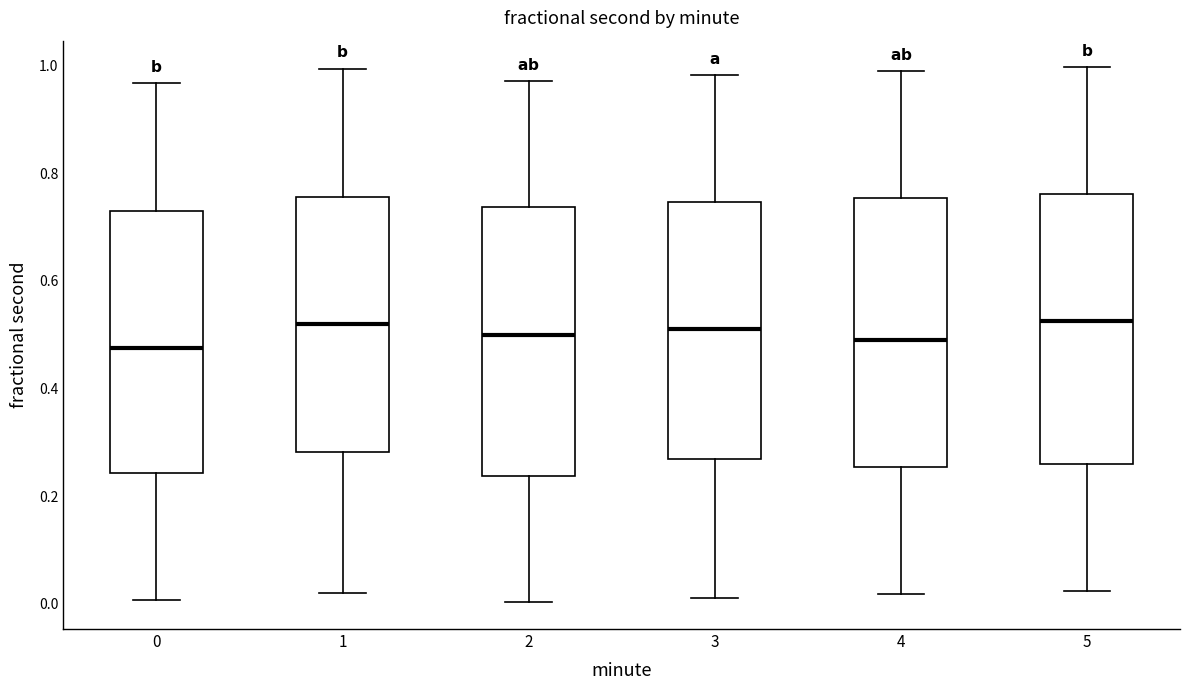

Where does the upper whisker of the box at x = 2 end on the y-axis? The values are not printed on the chart, so give them approximately, as read against the axis.

0.98